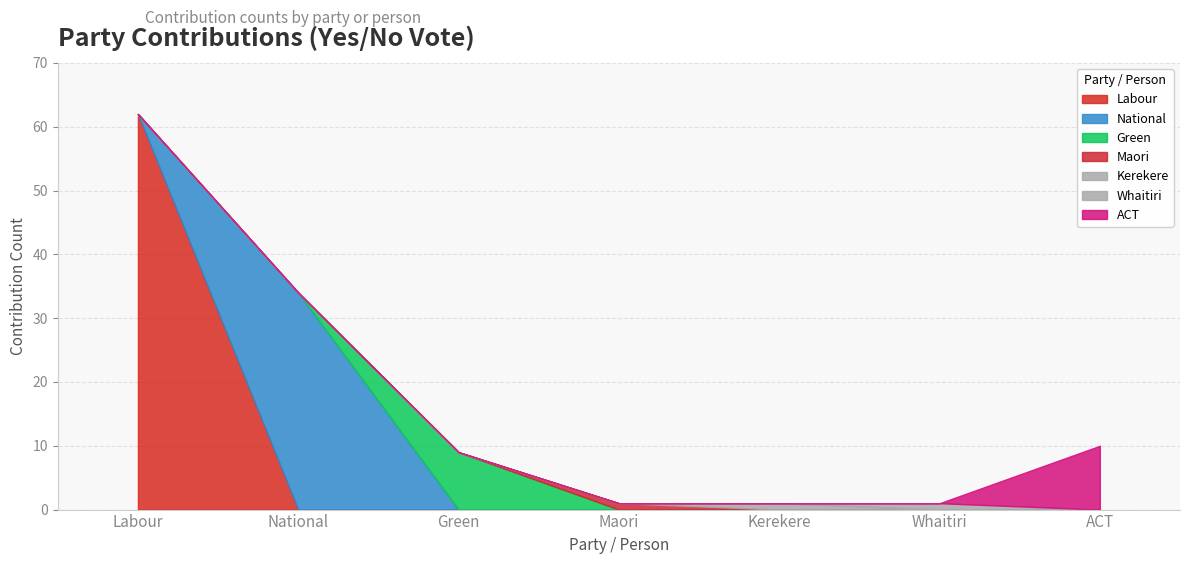

Count the number of categories in the chart.

7